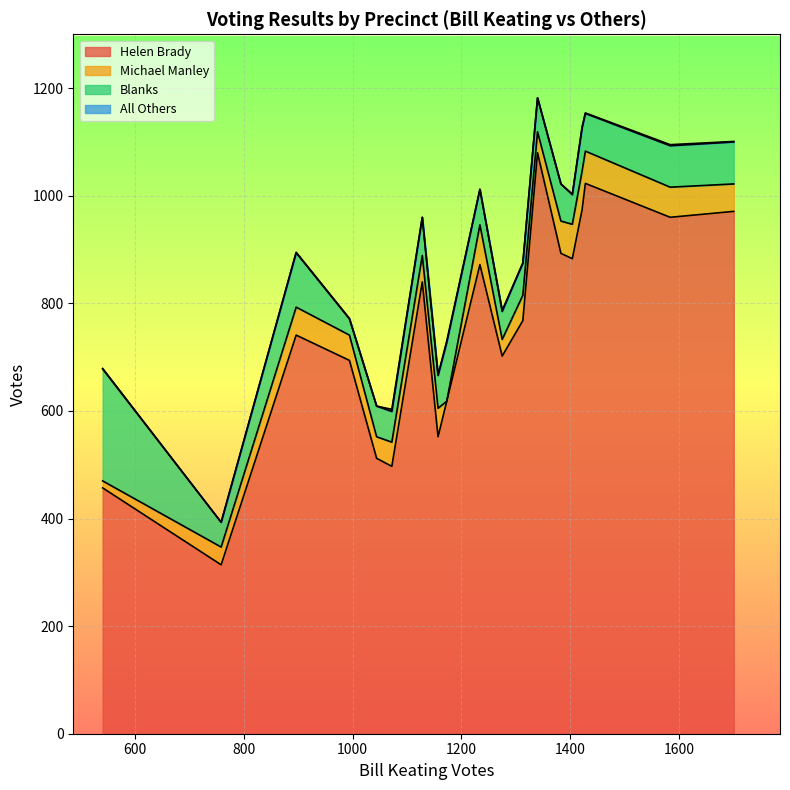

Which category has the lowest value in the Helen Brady series?

Barnstable-9